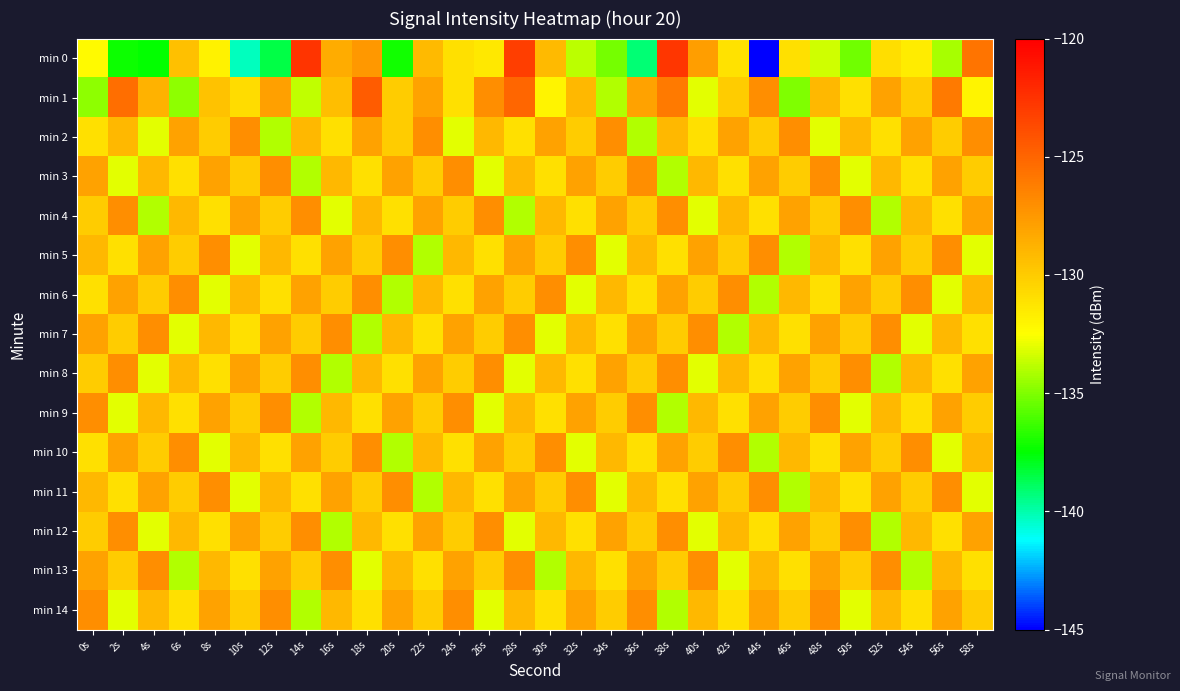

Which label corresponds to the smallest value in the chart?

44s